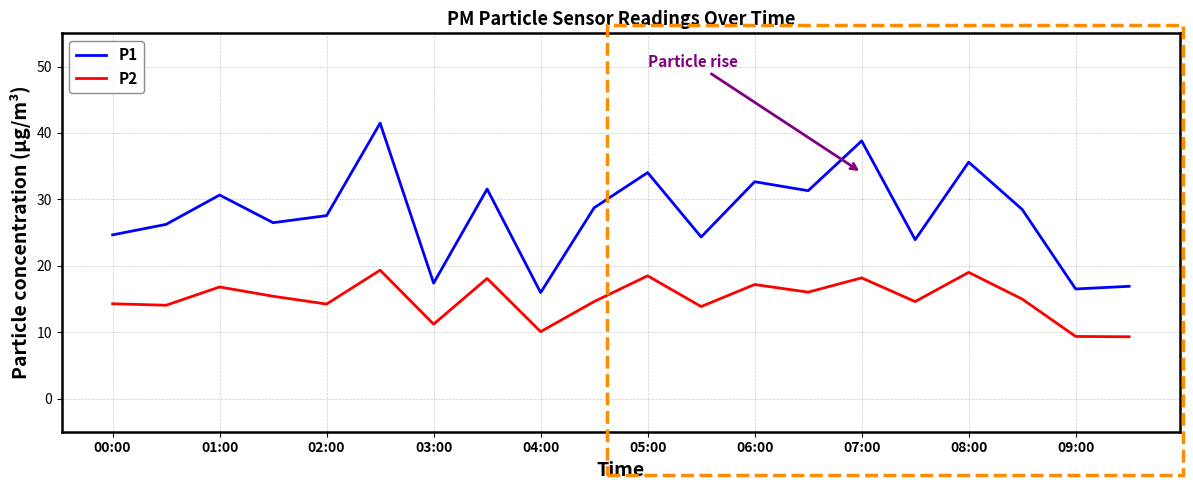

True or false: P1 and P2 intersect in this chart.

False